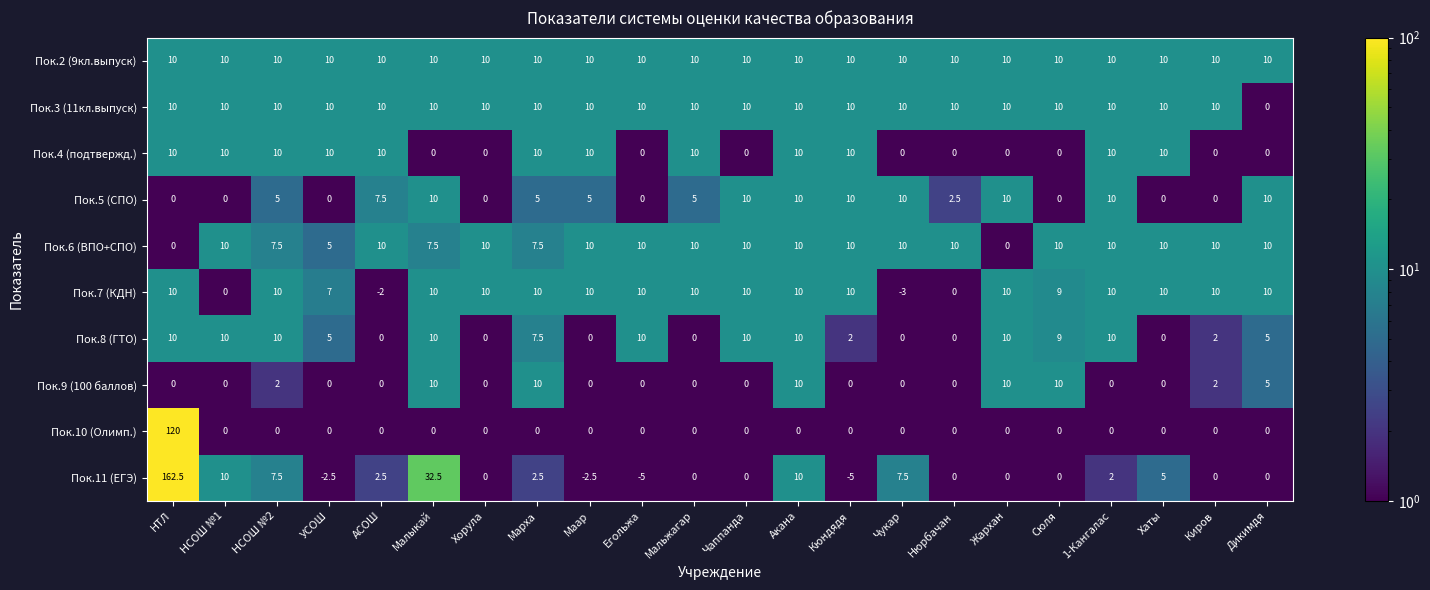

What is the difference between the highest and lowest values at Хорула?

10.0